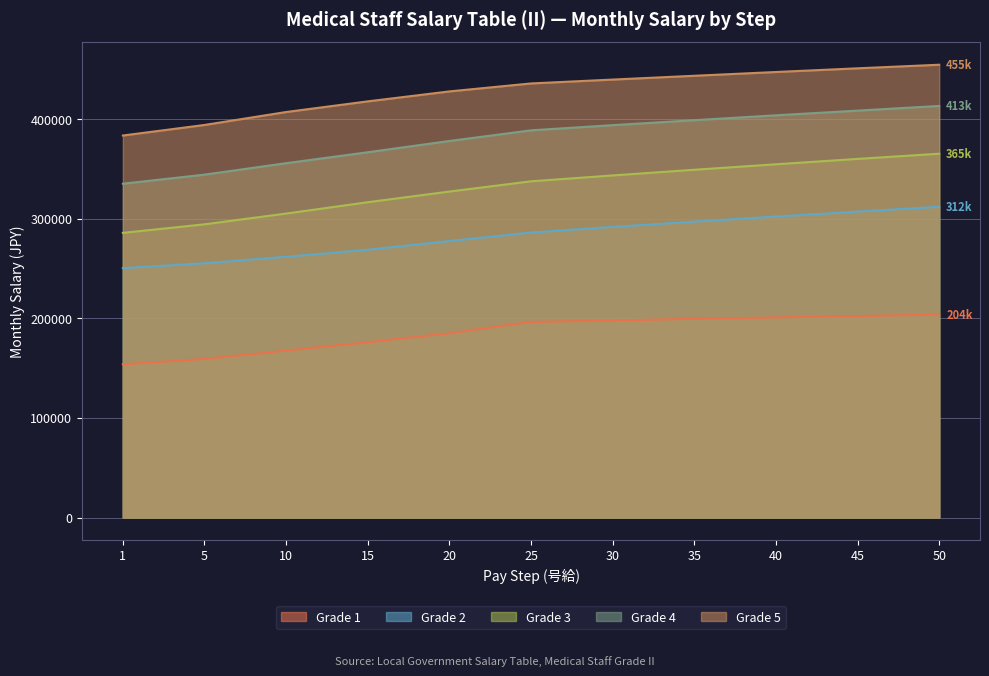

The value of Grade 2 at 50 is 312100. True or false?

True